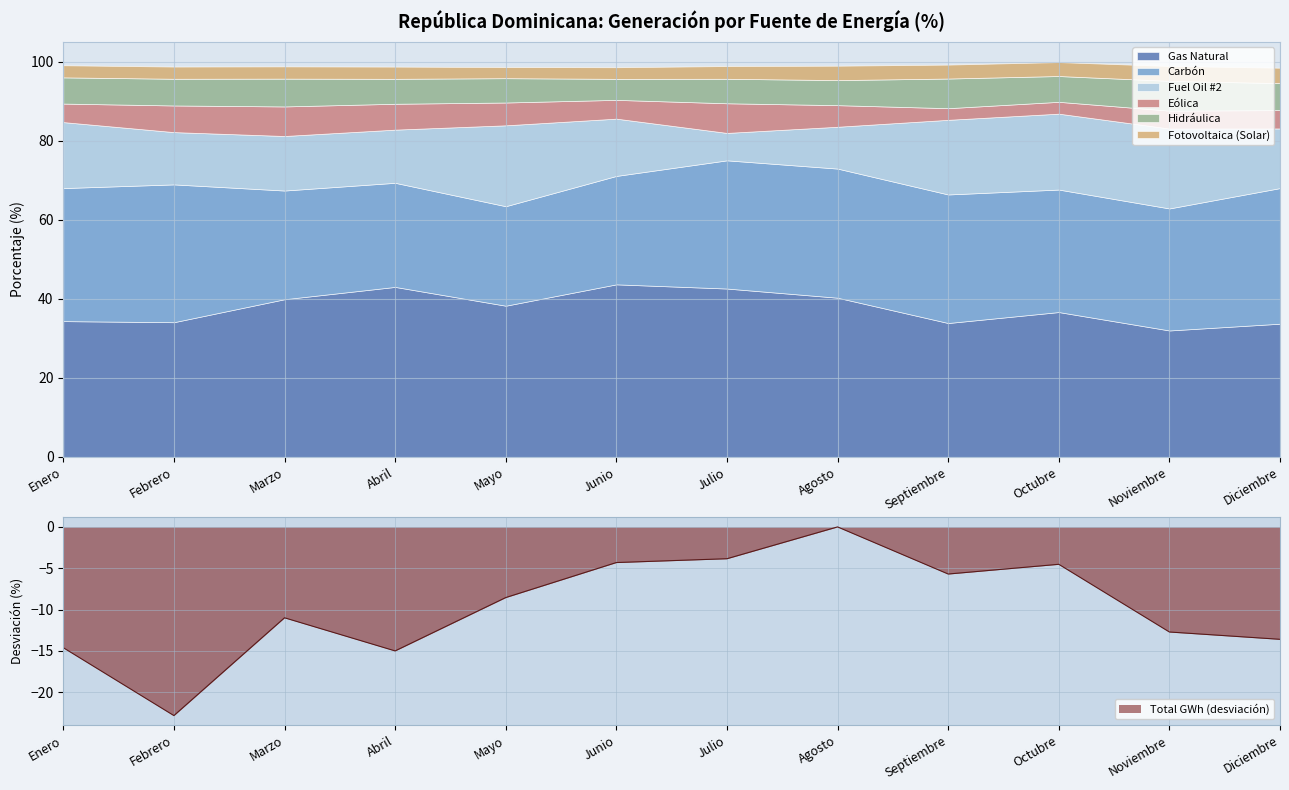

What are all the series names shown in the legend?

Gas Natural, Carbón, Fuel Oil #2, Eólica, Hidráulica, Fotovoltaica (Solar)